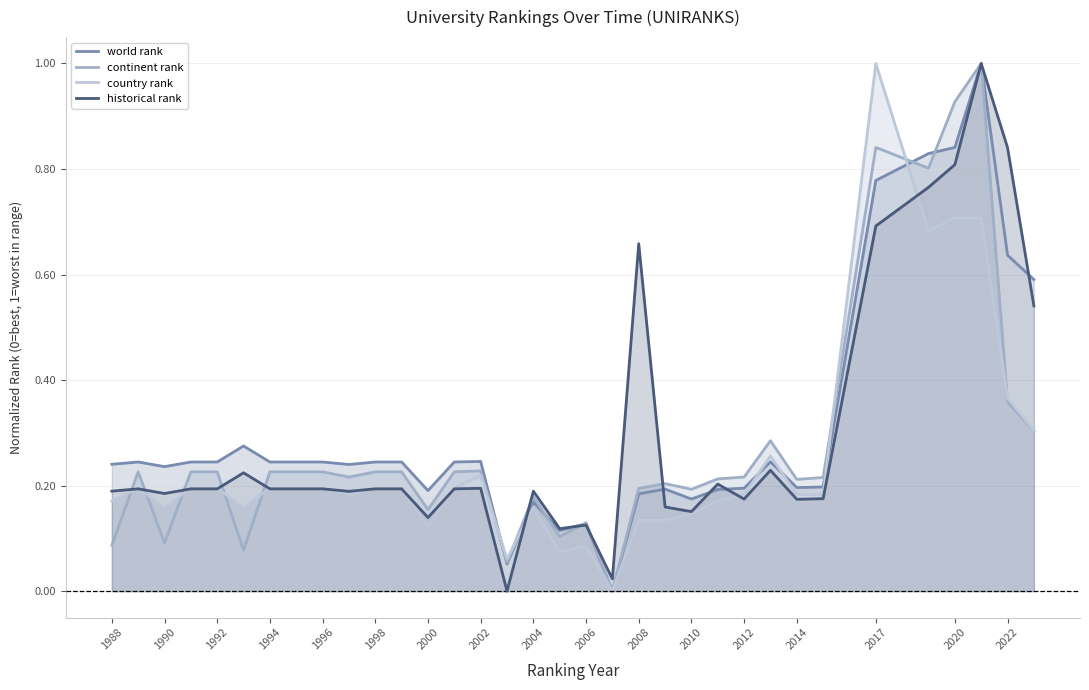

Is it true that country rank equals 0.2 at 2000?

False